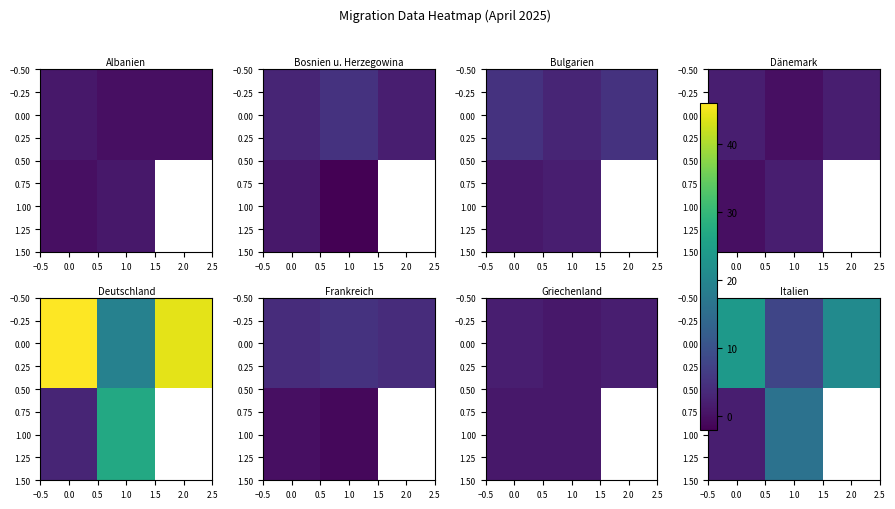

At 0.0, list the series in order from smallest to largest.

1.00, 0.00